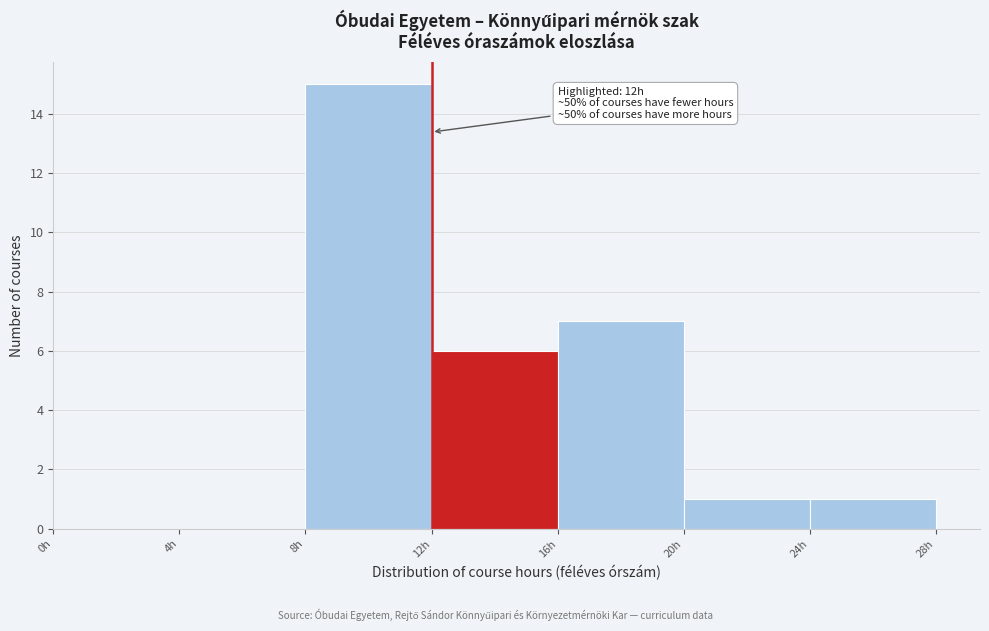

Over which range of the x-axis is the bar tallest?

8 to 12